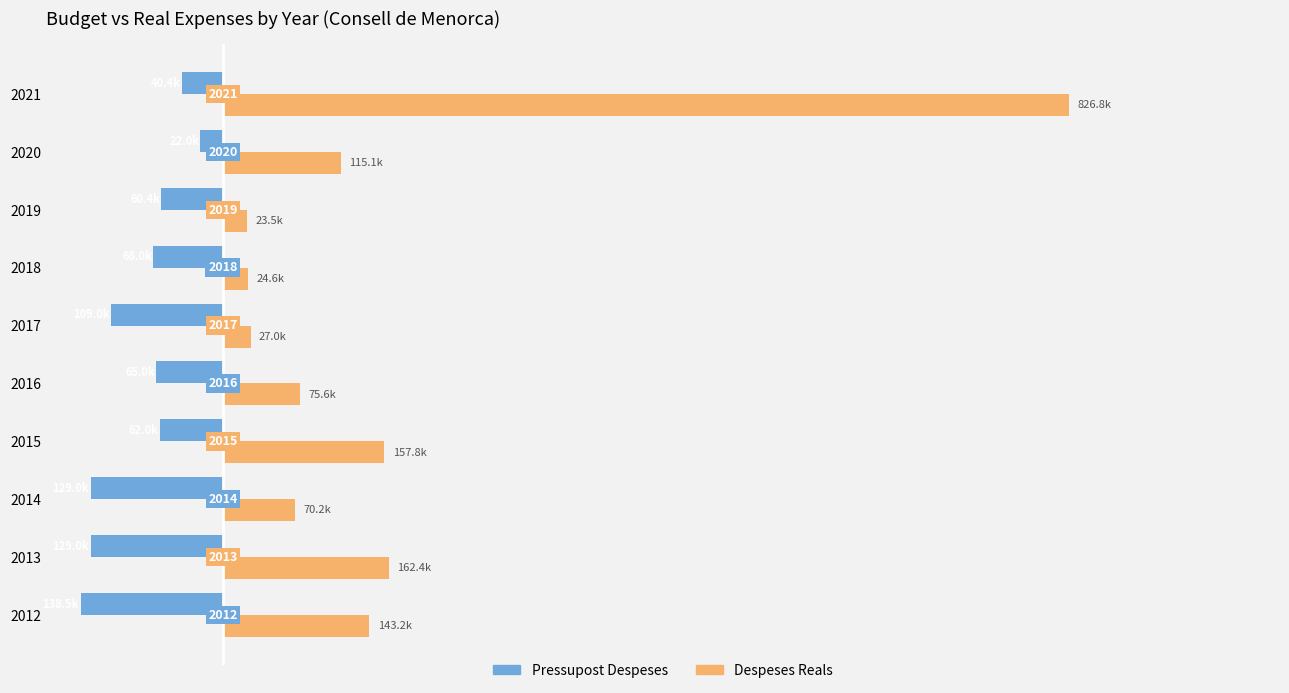

Which series has the widest spread of values?

Despeses Reals